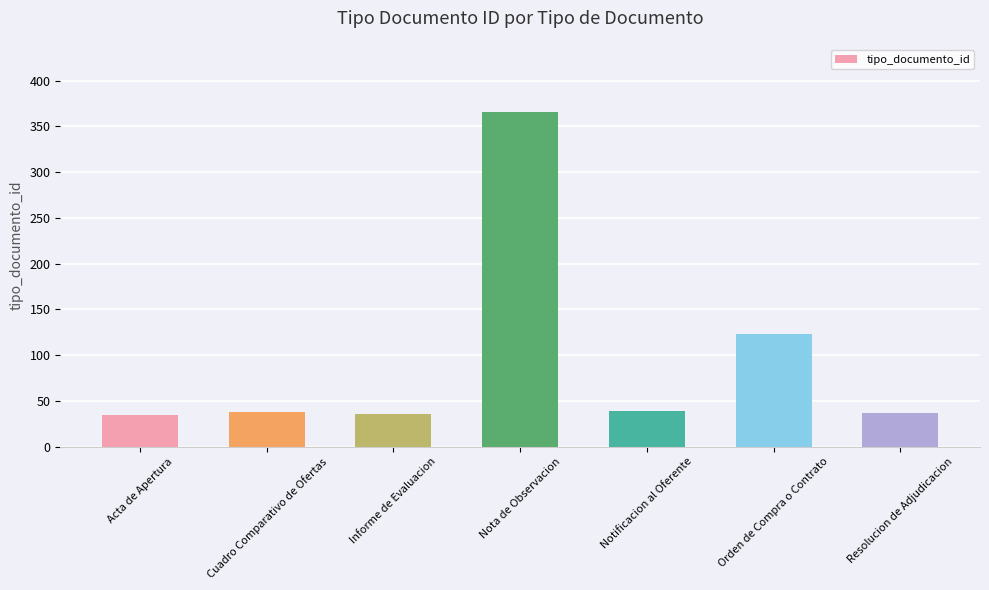

What is the difference between the values at Orden de Compra o Contrato and Acta de Apertura?

88